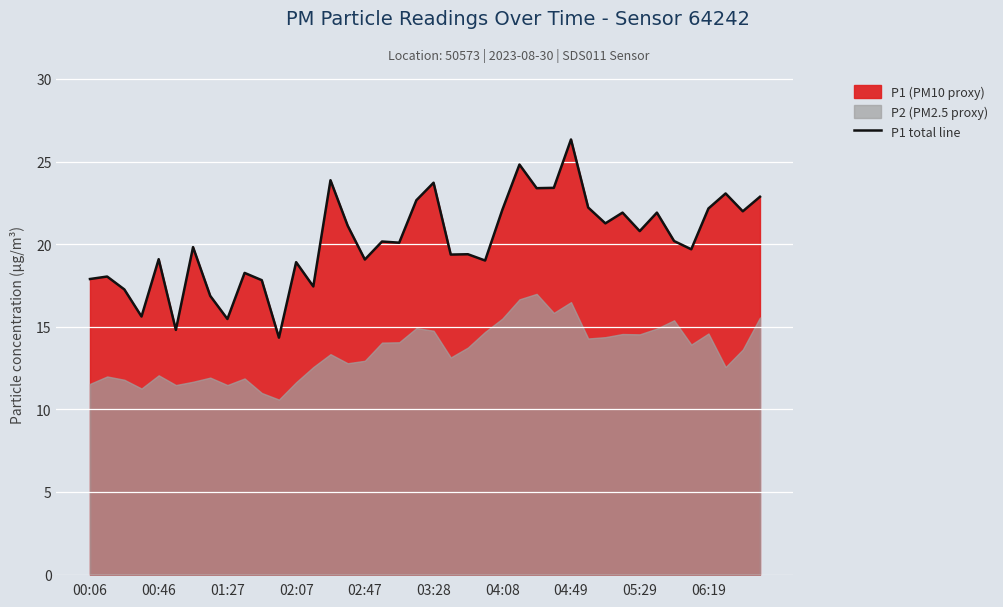

Is it true that the value at 34 is 20.2?

True